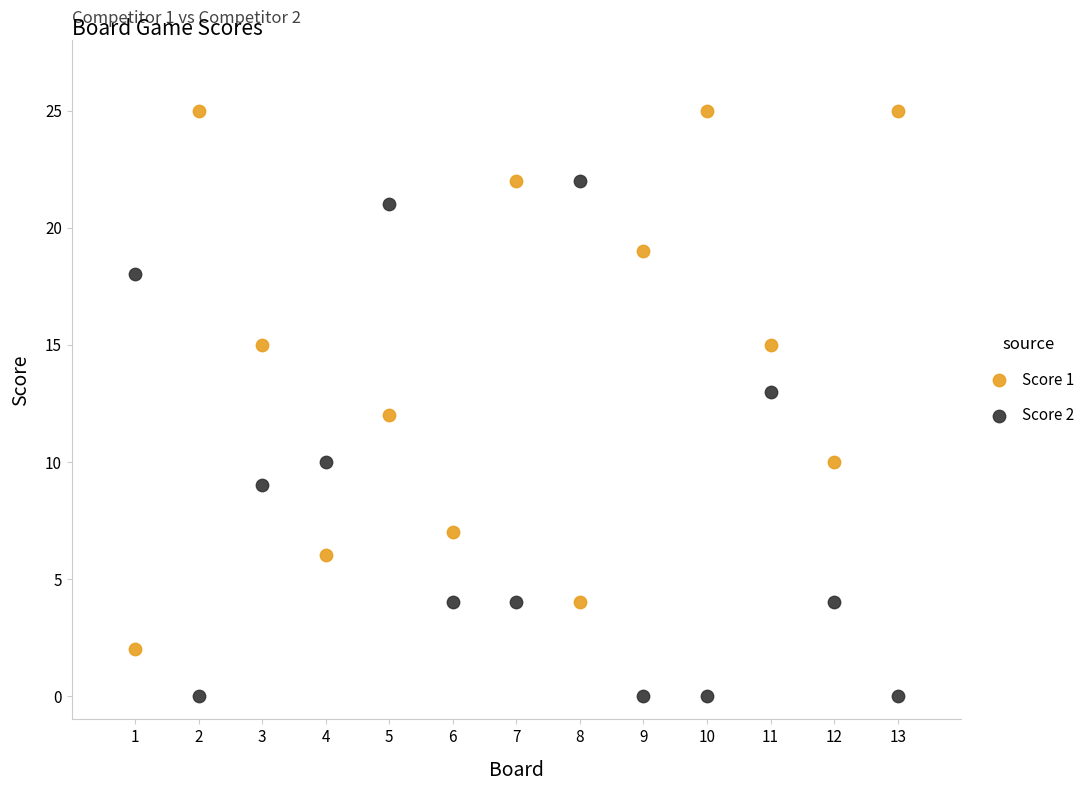

Which series contains the lowest Y value?

Score 2